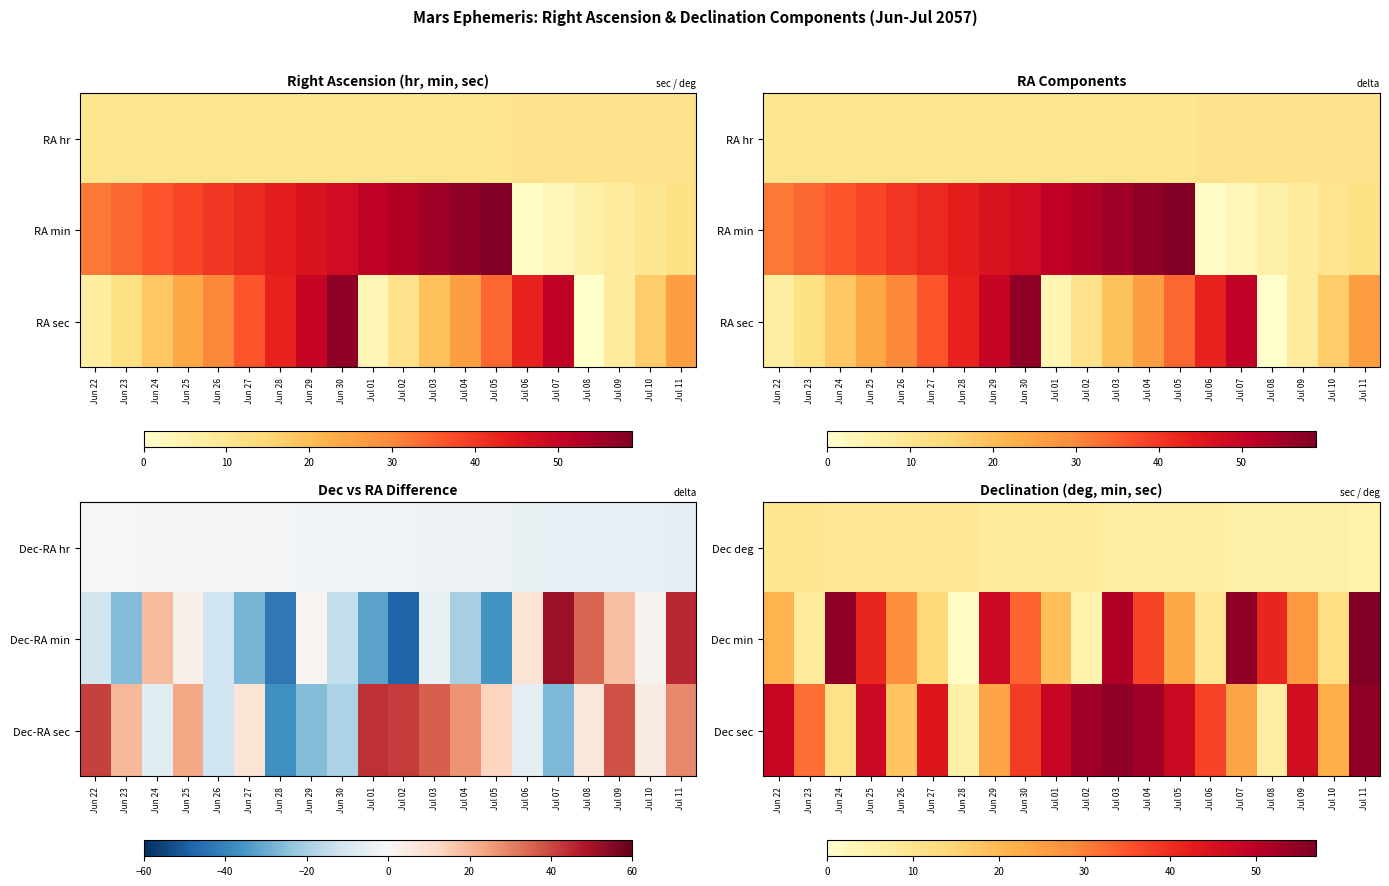

What is the difference between the second highest and second lowest values in the Dec min series?

50